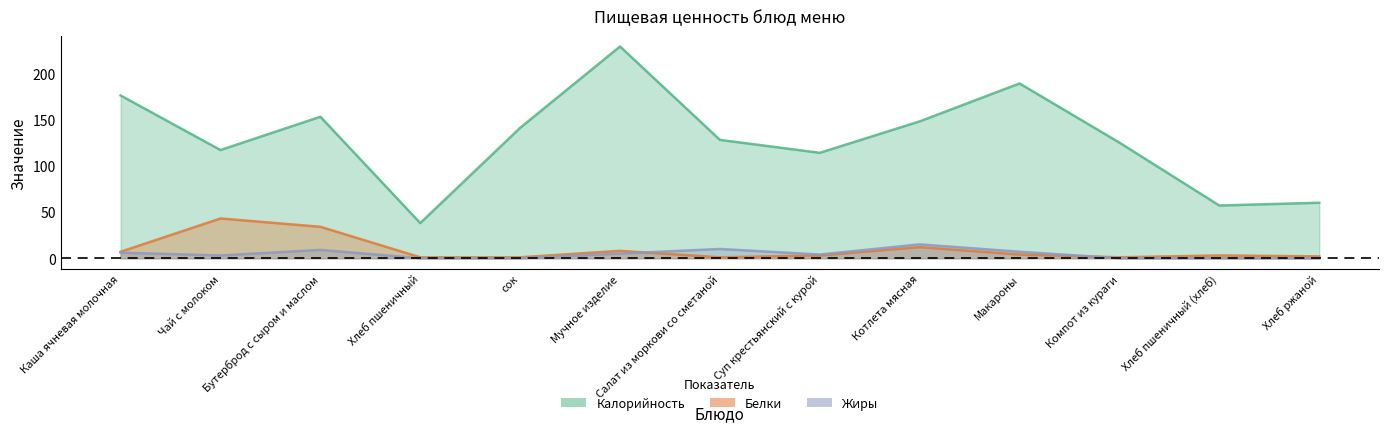

Reading left to right, list all the values displayed in this chart.

Калорийность: 176	117	153	38	141	229	128	114	148	189	125	57	60
Белки: 7	43	34	1	1	8	1	3	12	4	1	3	2
Жиры: 6	3	9	0	0	5	10	4	15	7	0	0	0